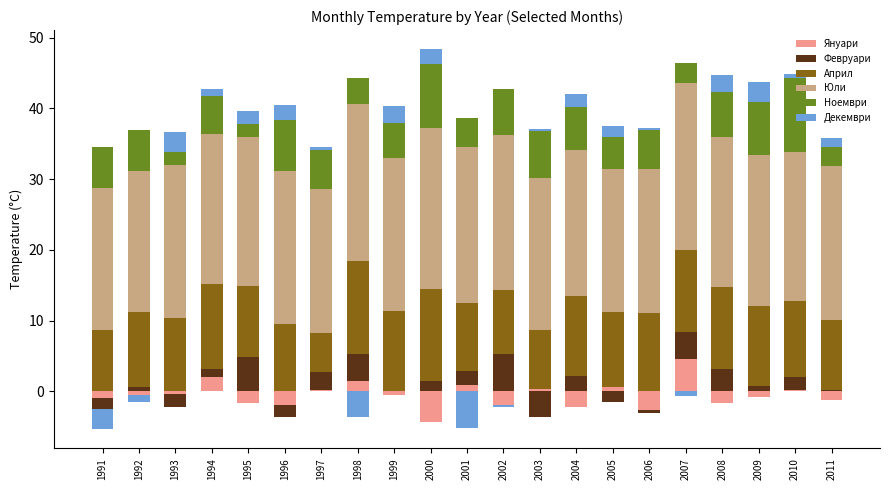

Which series has the widest spread of values?

Ноември